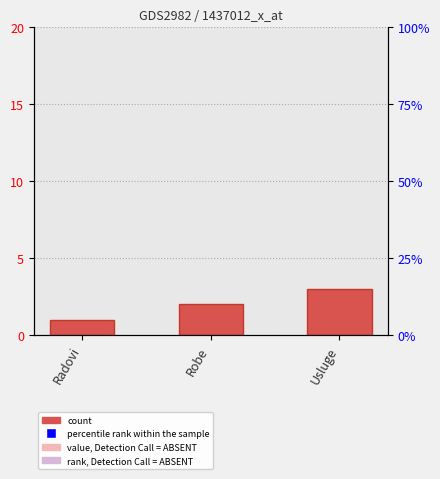

Does the chart contain stacked bars?

No